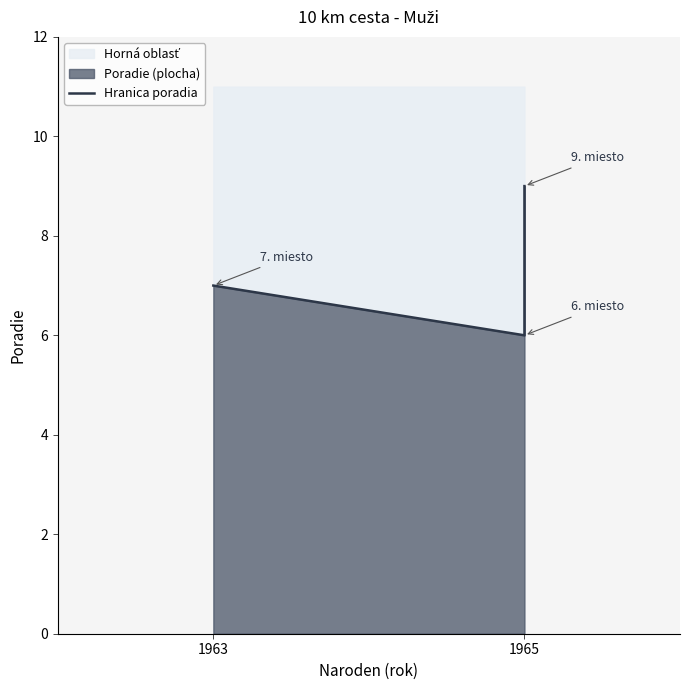

Rank the categories by value from lowest to highest.

1965, 1963, 1965